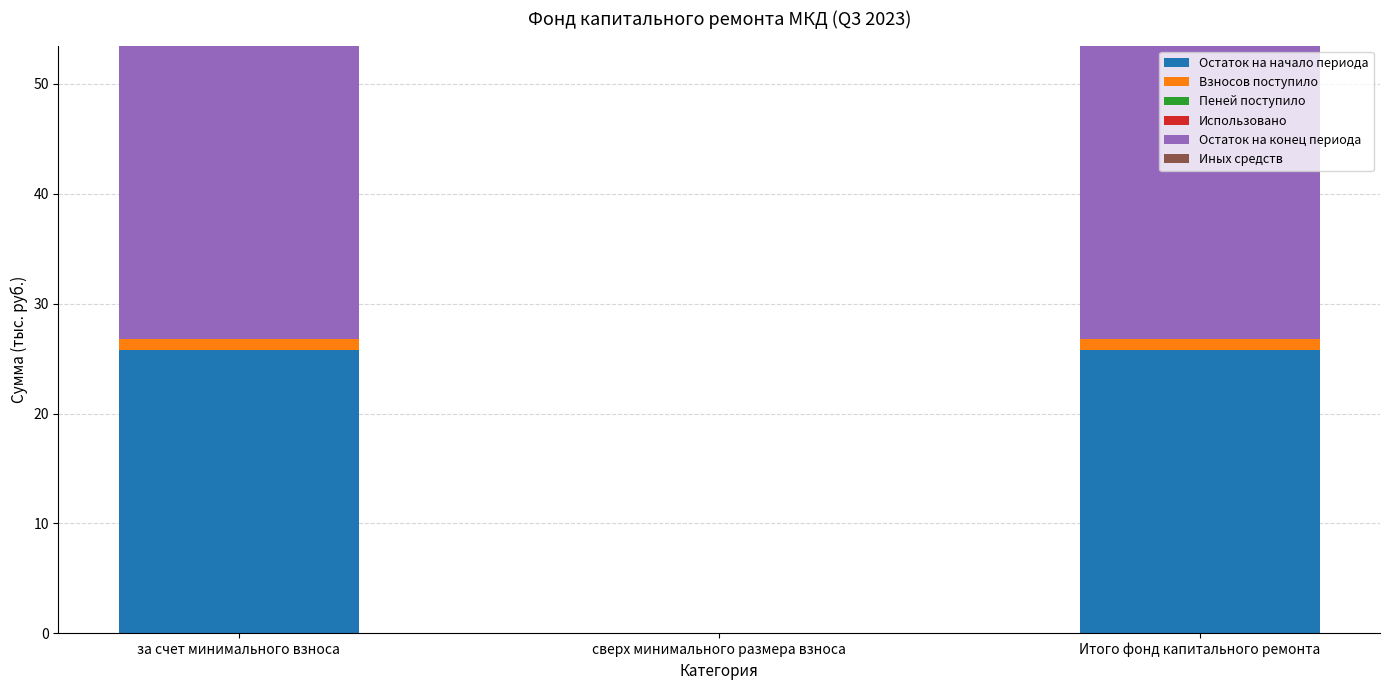

Is it true that Остаток на начало периода equals 25.8 at Итого фонд капитального ремонта?

True